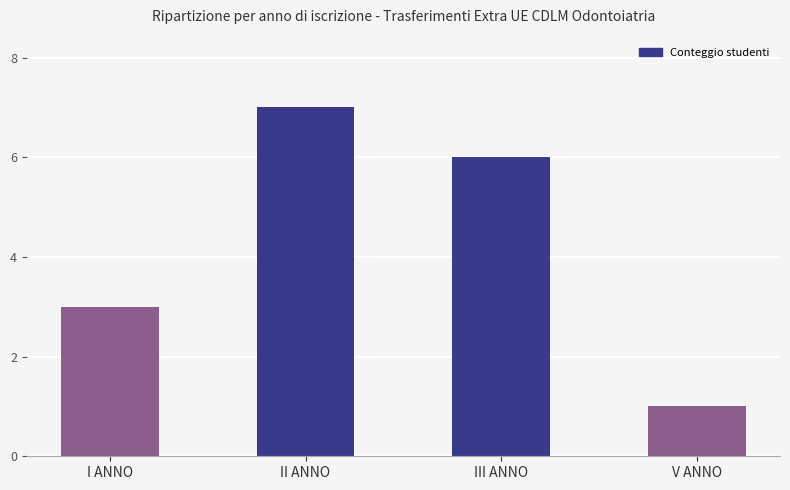

What is the change in value from II ANNO to V ANNO?

-6